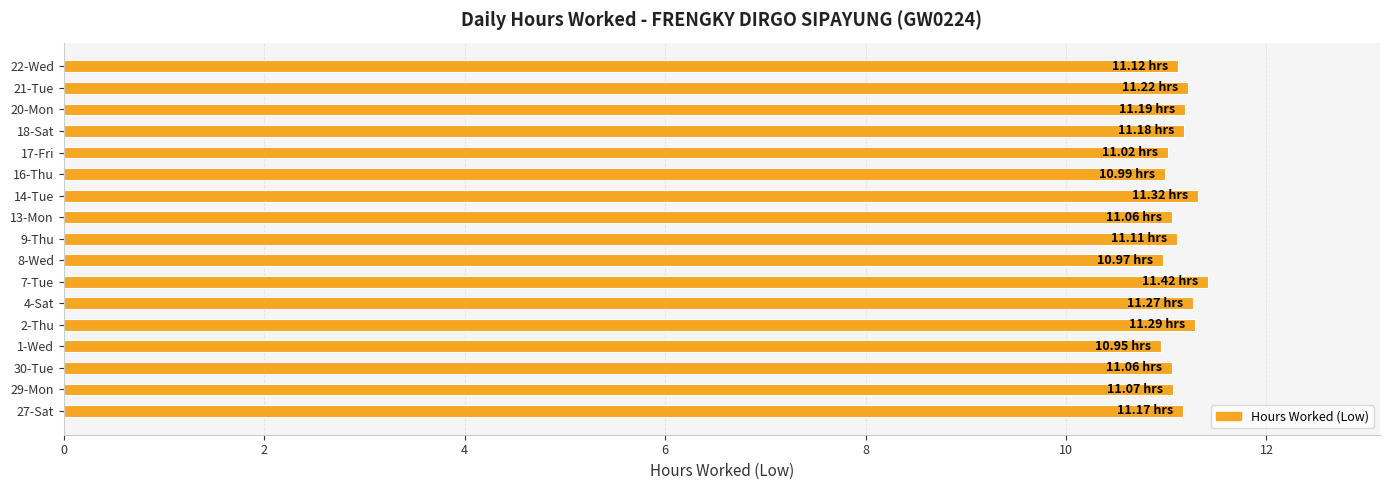

What is the difference between the values at 7-Tue and 30-Tue?

0.4